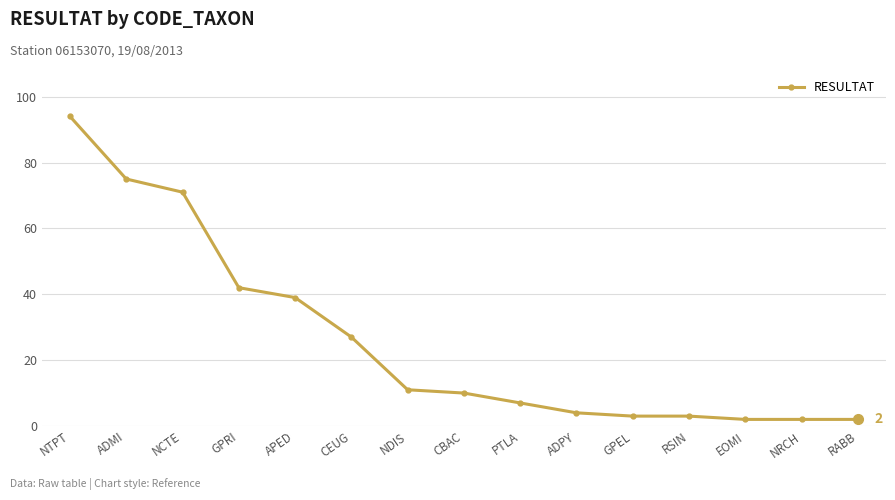

What is the value of the 3rd point from the left?

71